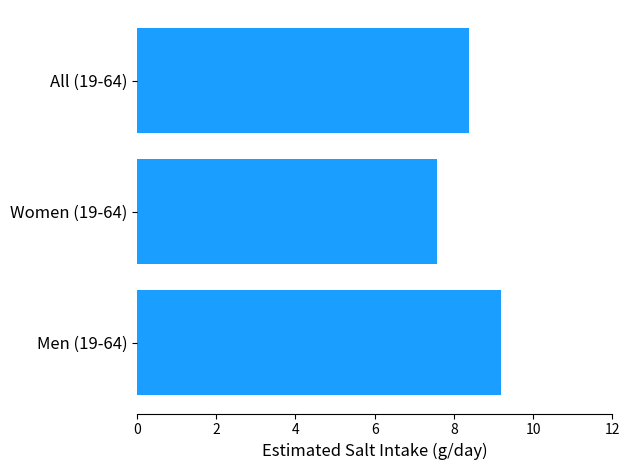

Rank the categories by value from lowest to highest.

Women (19-64), All (19-64), Men (19-64)